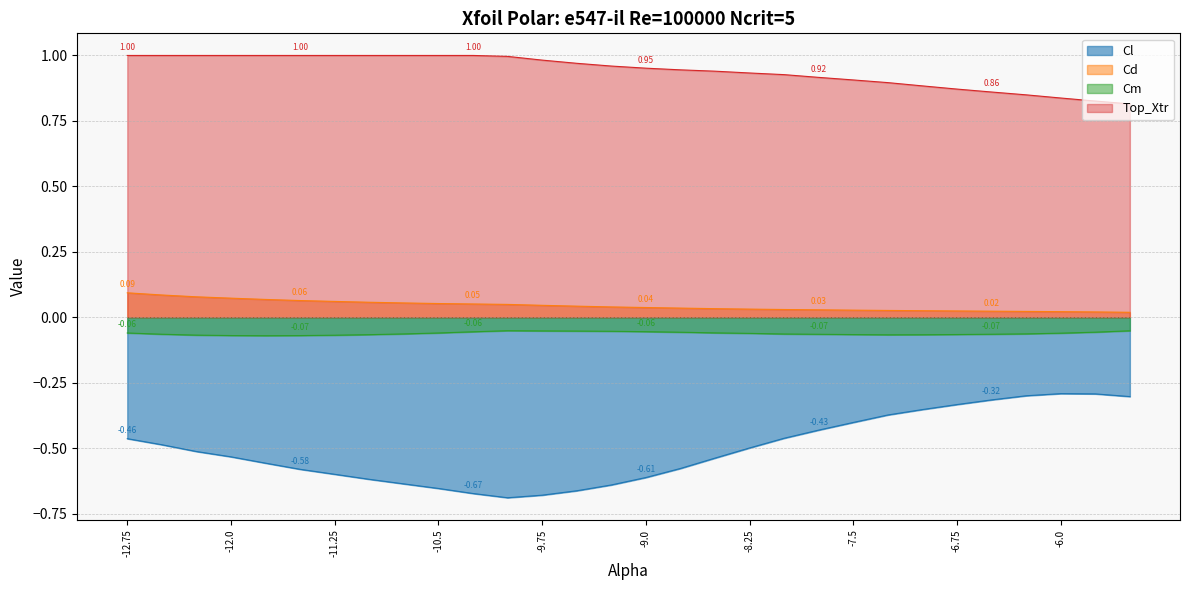

What is the total value across all series at -9.0?

0.3